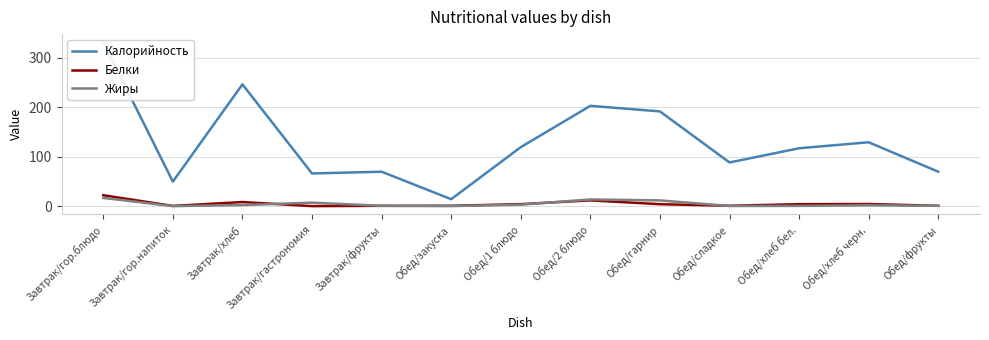

What are all the series names shown in the legend?

Калорийность, Белки, Жиры